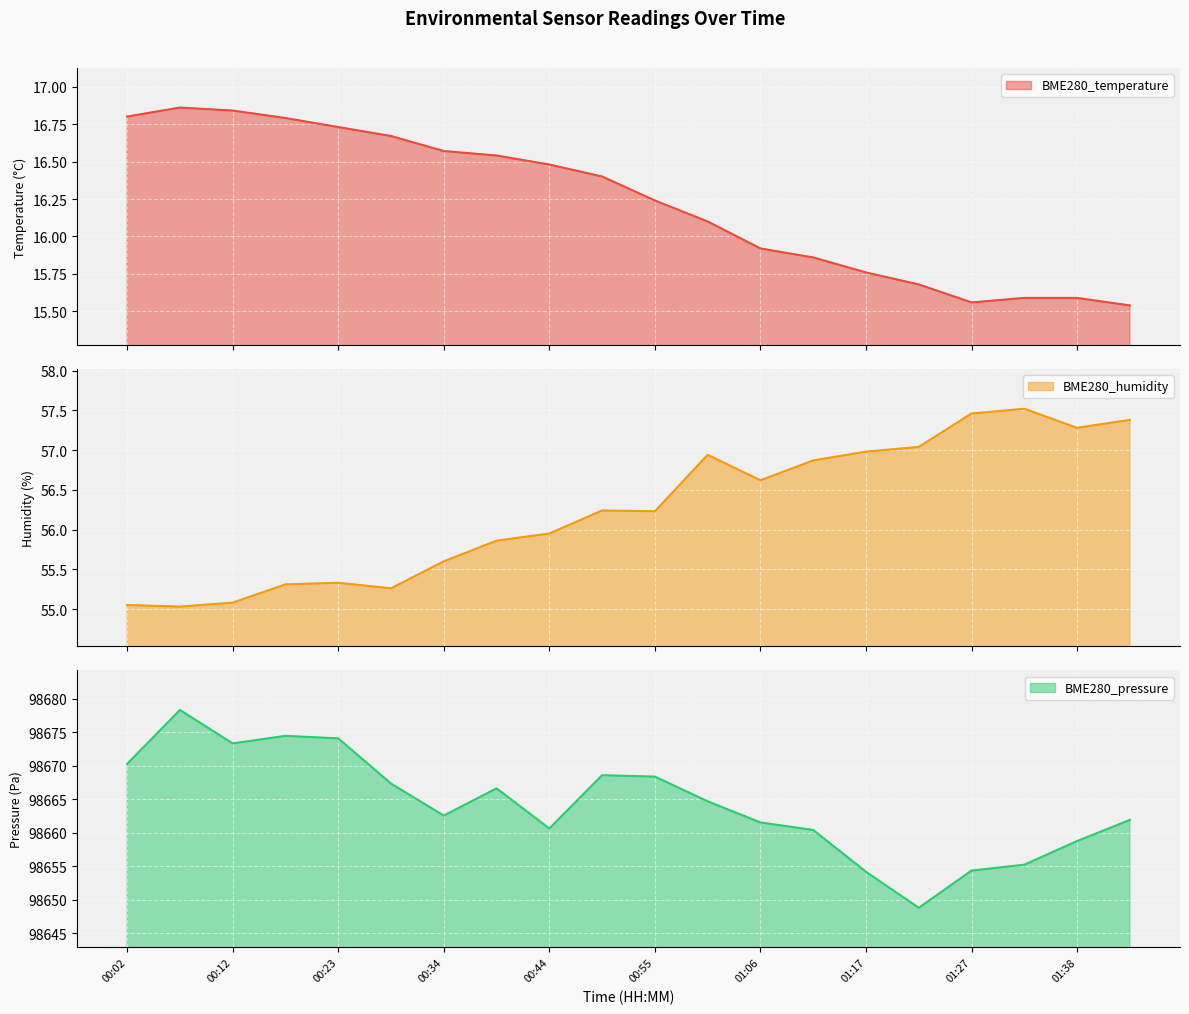

Which series has the largest total across all categories?

BME280_pressure